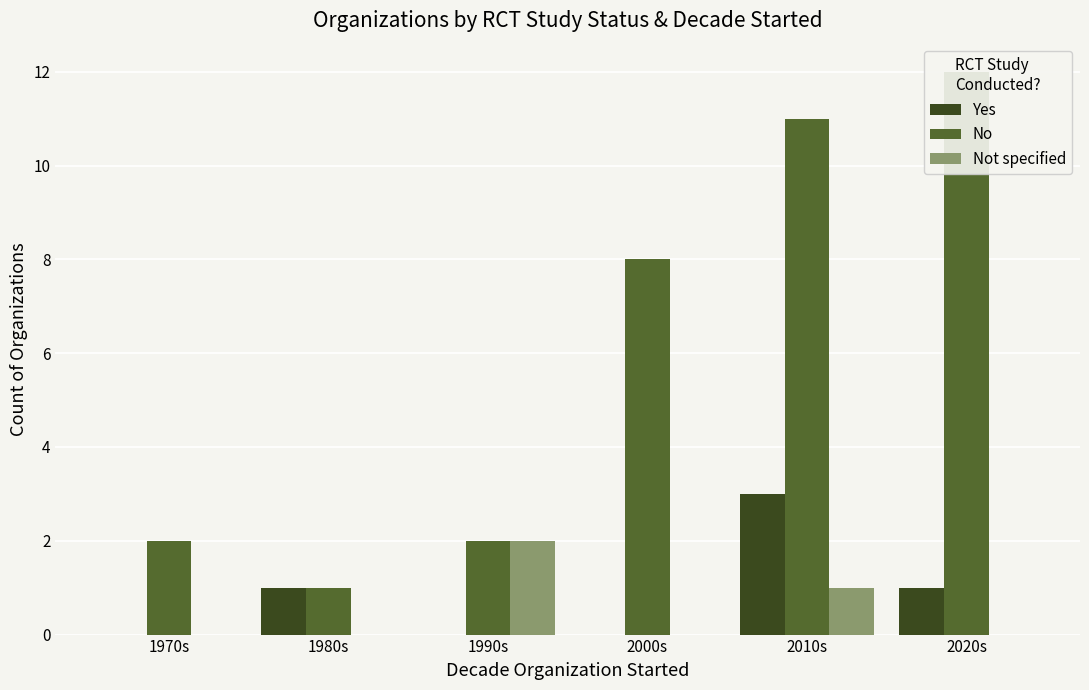

Rank the series at 1980s from highest to lowest value.

Yes, No, Not specified